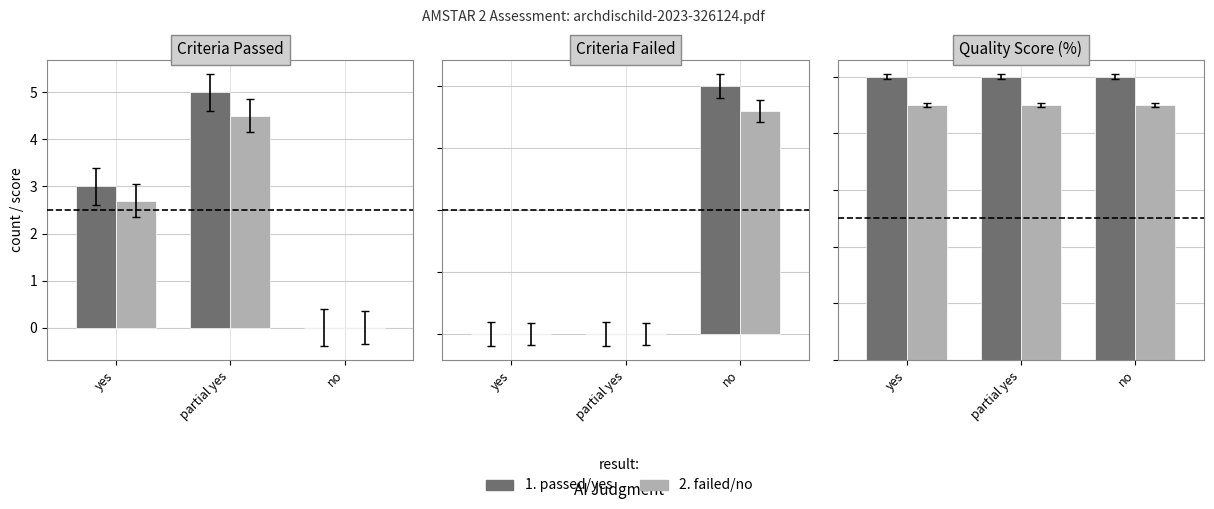

Rank the series by their maximum value, from lowest to highest.

2. failed/no, 1. passed/yes